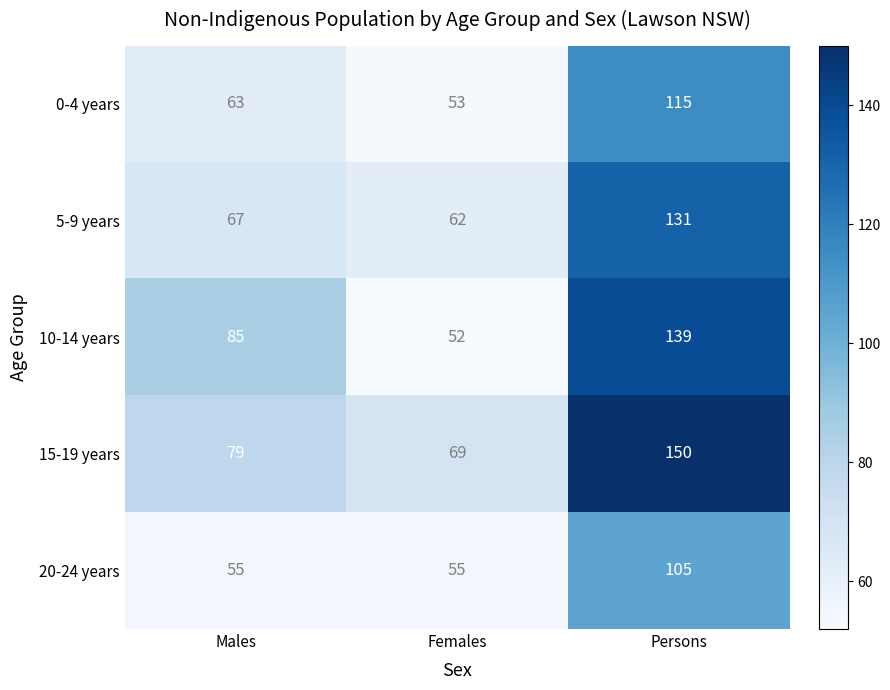

What is the maximum value shown in the chart?

150